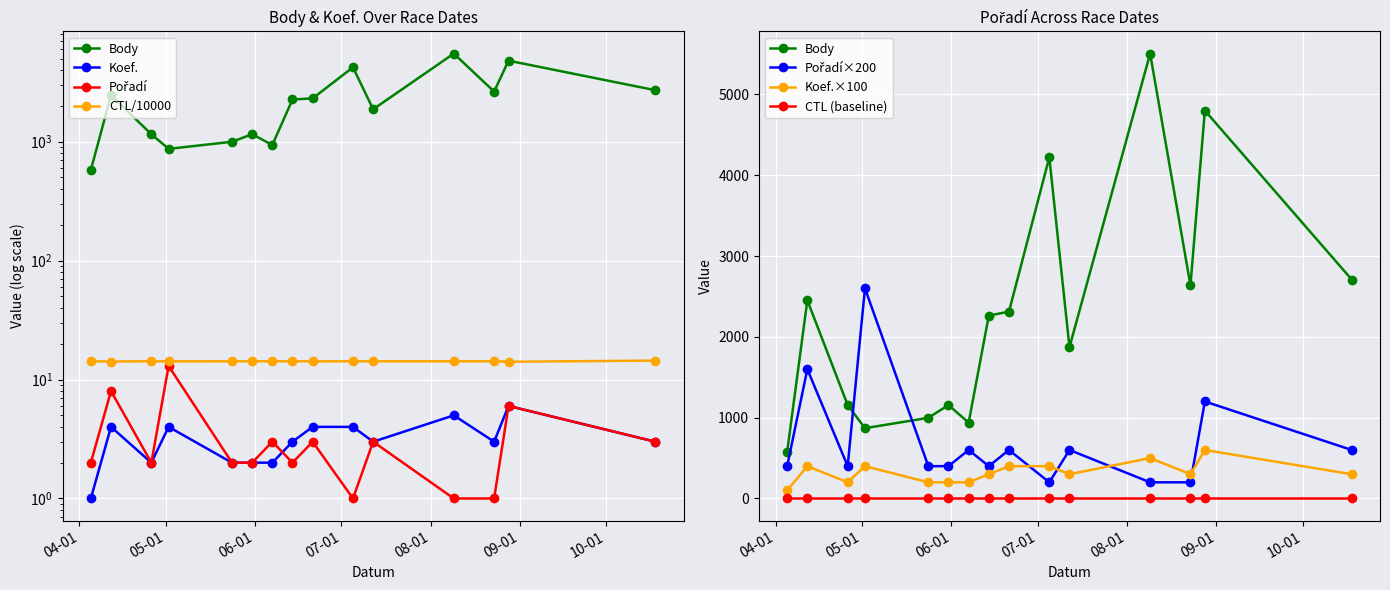

True or false: Koef. and CTL cross at least once.

False